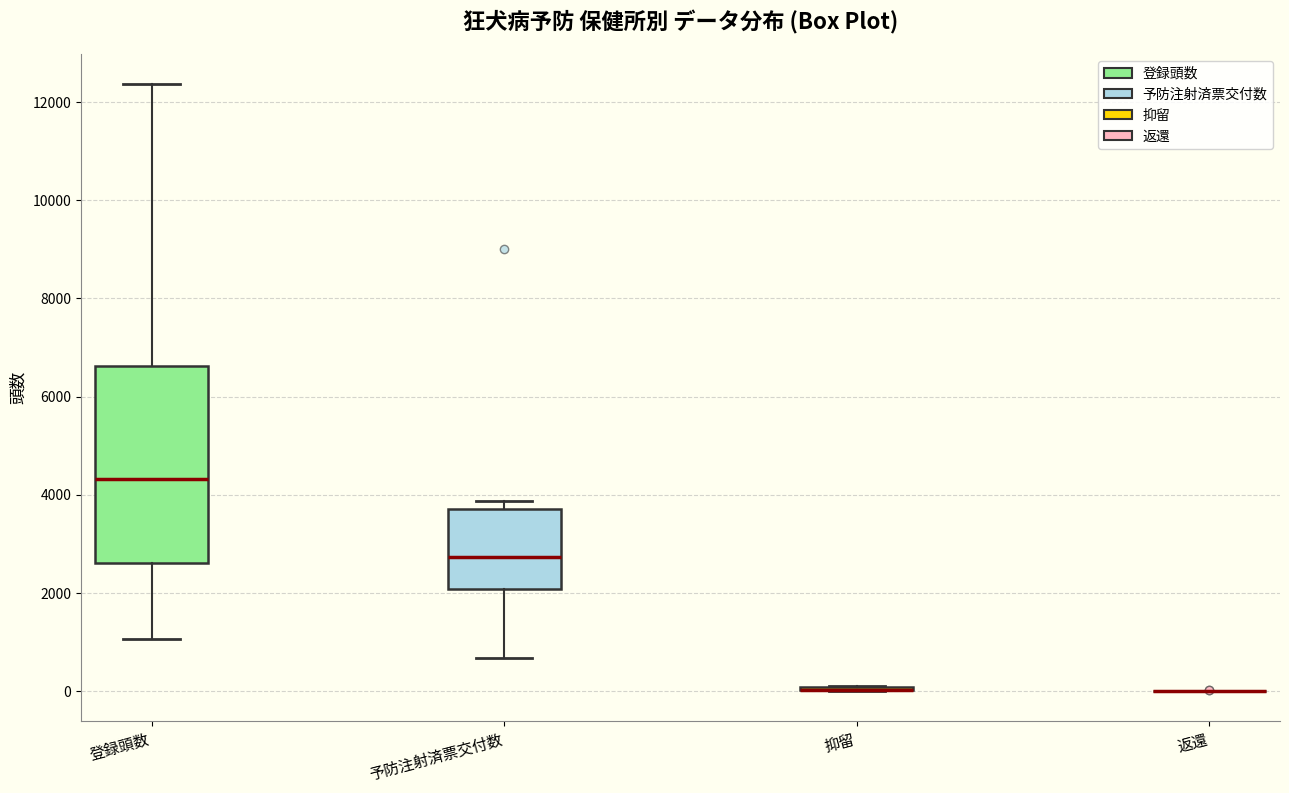

Comparing the boxes themselves (not the whiskers), which one is the tallest?

登録頭数